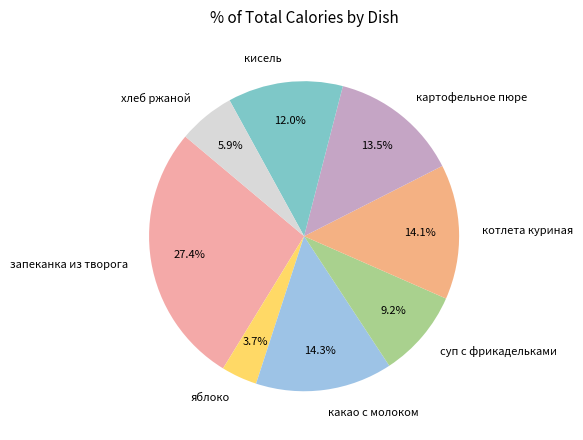

Approximately how many times larger is the value at картофельное пюре compared to яблоко?

3.6